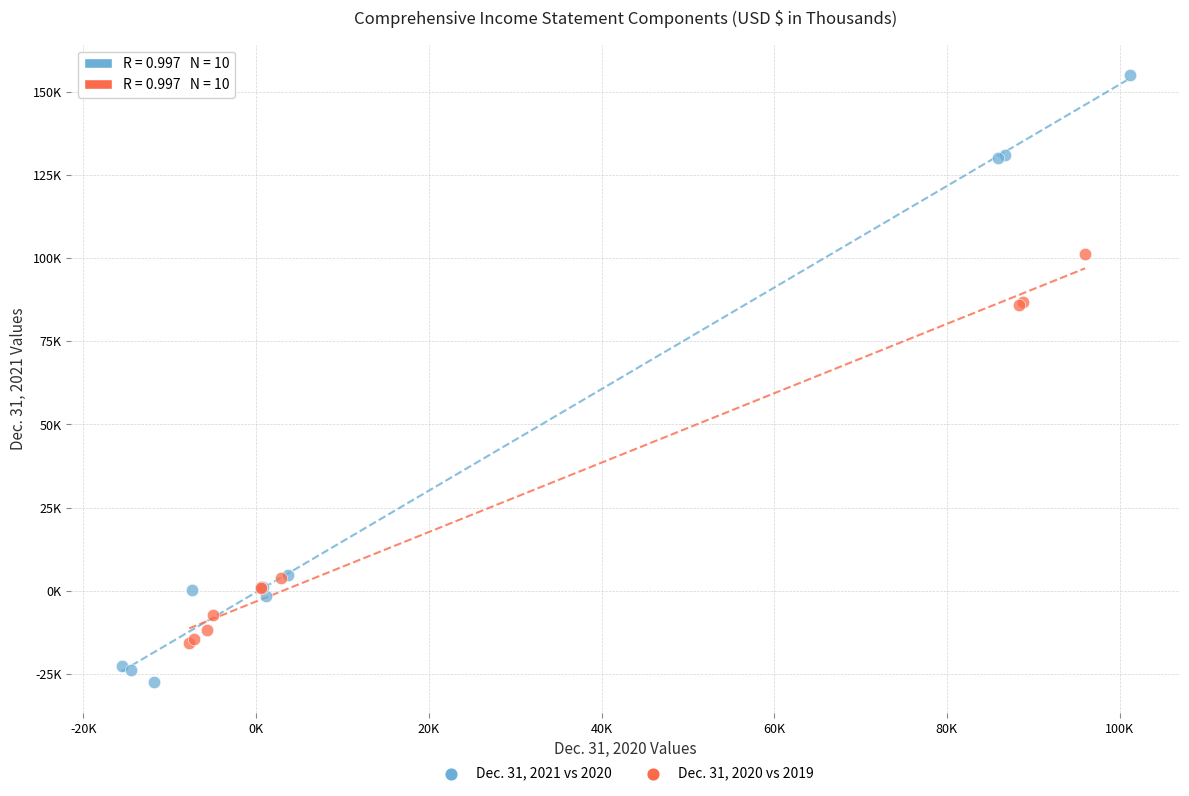

What are all the series names shown in the legend?

Dec. 31, 2021 vs 2020, Dec. 31, 2020 vs 2019